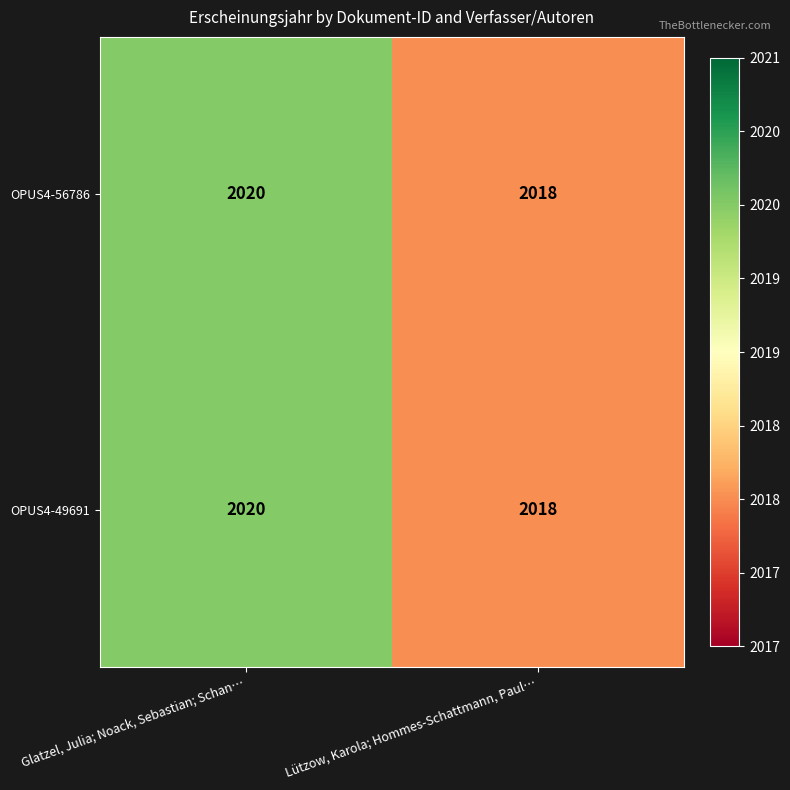

What is the smallest value displayed?

2018